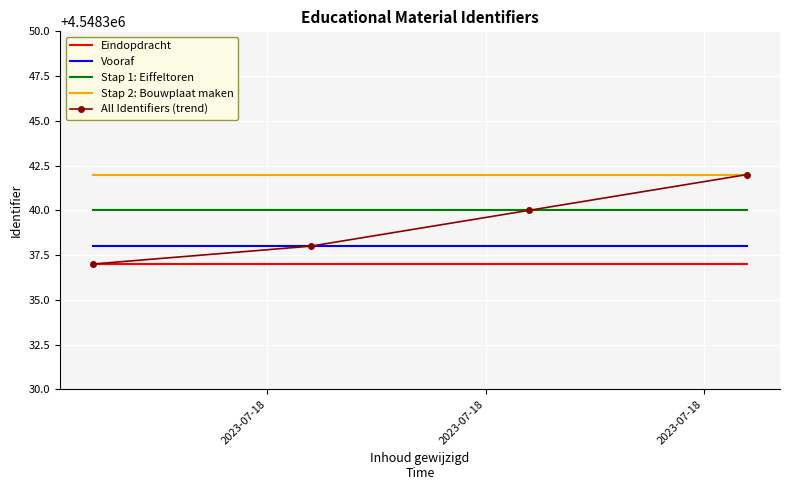

What is the sum of all All Identifiers (trend) values?

18193357